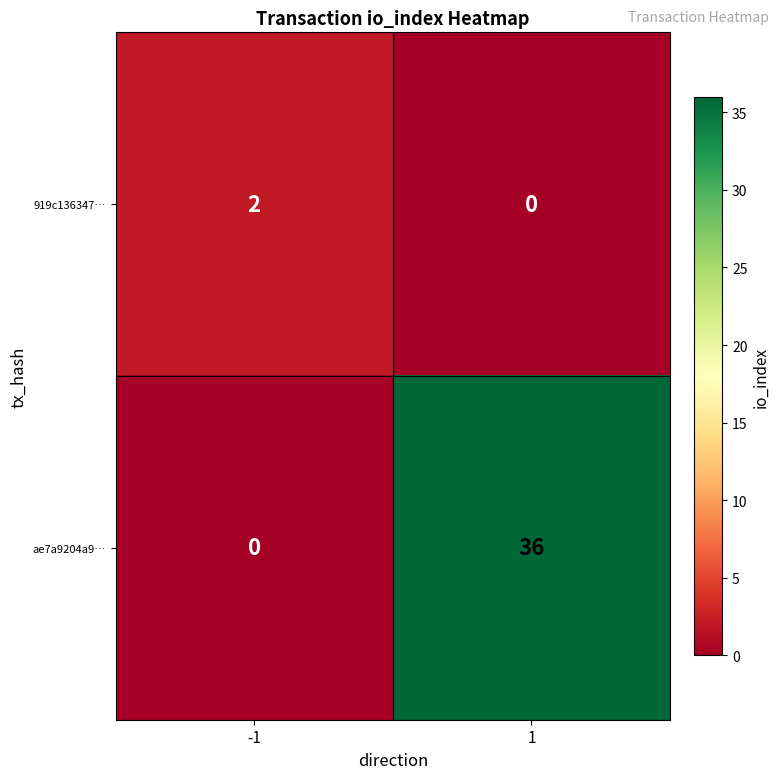

Which category has the highest value across all series?

1